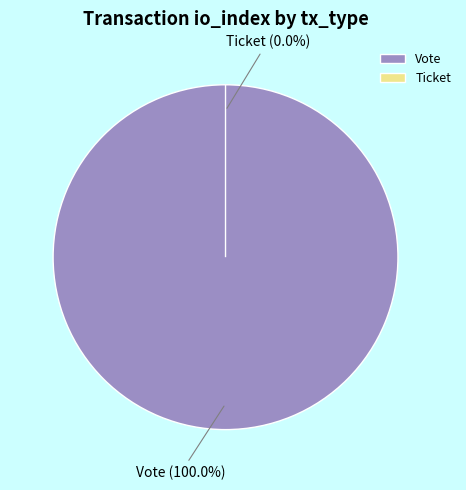

Which slice is the largest?

Vote